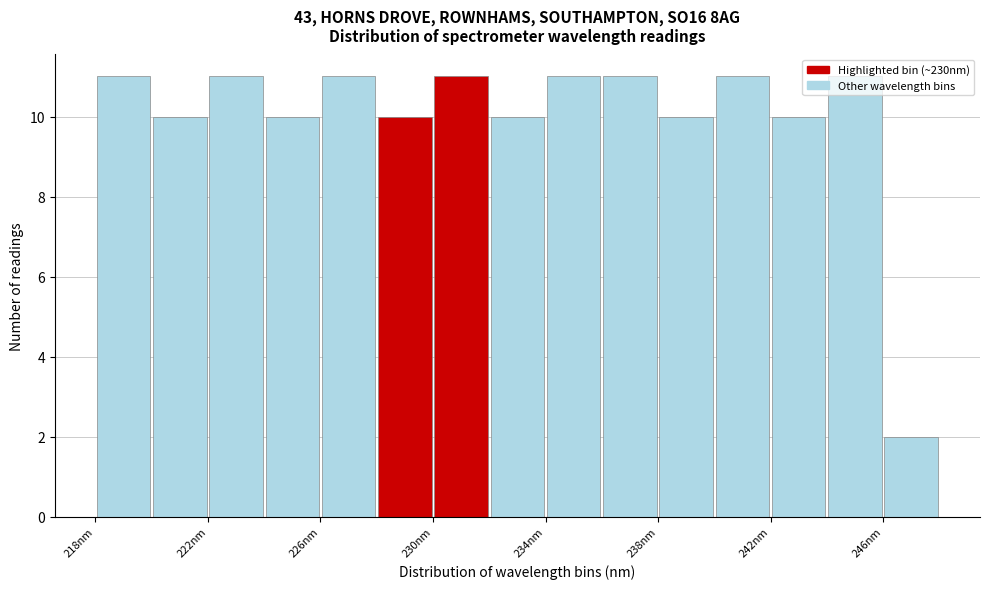

Reading left to right, transcribe this chart: for each bar, give the range it covers on the x-axis and its height. Neither the bar edges nor the heights are printed on the chart, so give them approximately, as read against the axes.

218 to 220: 11
220 to 222: 10
222 to 224: 11
224 to 226: 10
226 to 228: 11
228 to 230: 10
230 to 232: 11
232 to 234: 10
234 to 236: 11
236 to 238: 11
238 to 240: 10
240 to 242: 11
242 to 244: 10
244 to 246: 11
246 to 248: 2